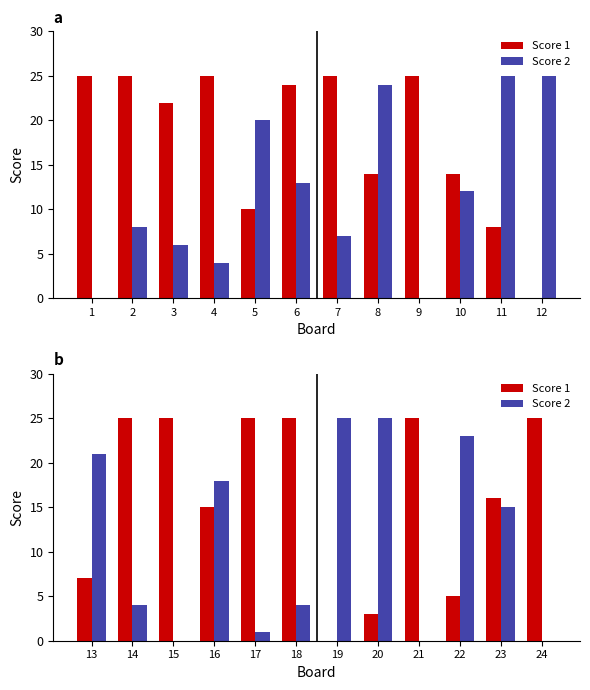

Which series has the widest spread of values?

Score 1